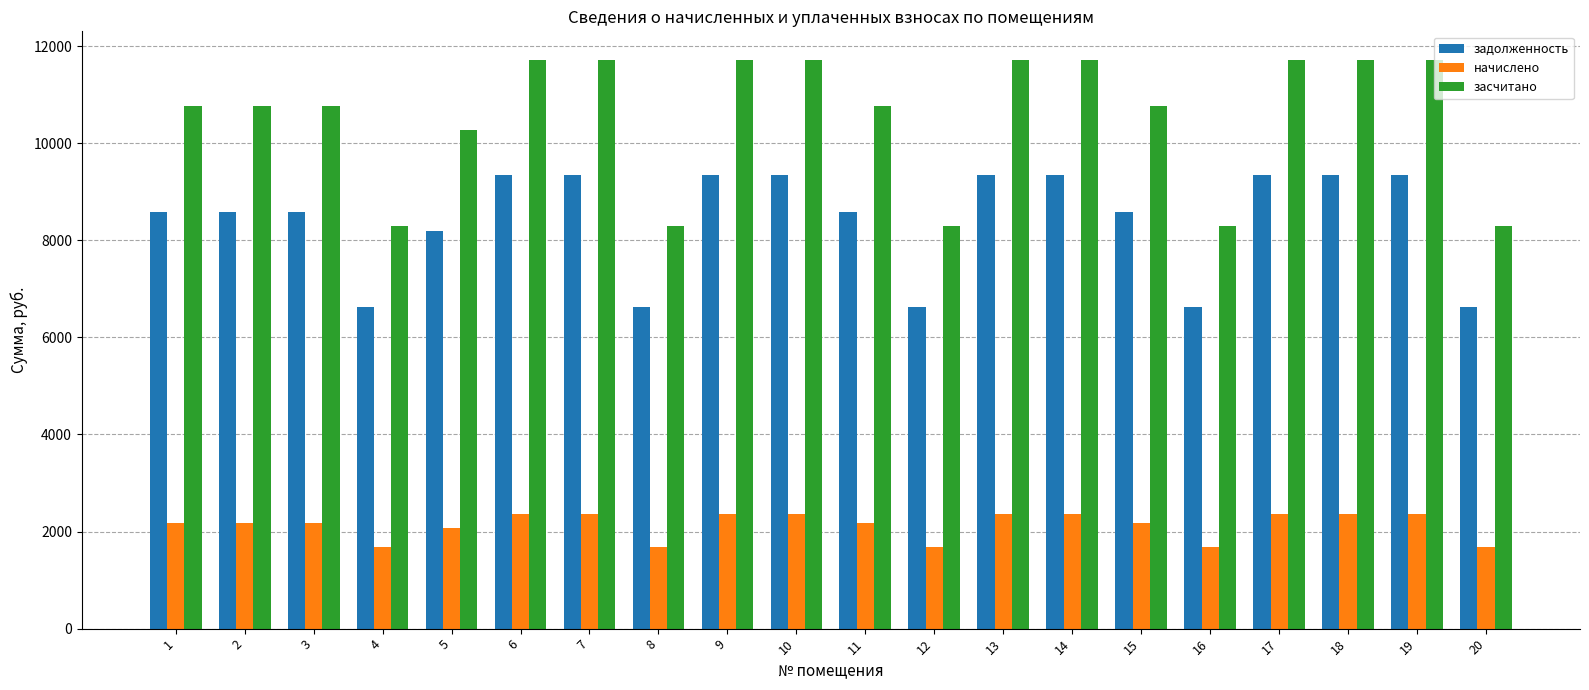

How many bars are there in total?

60